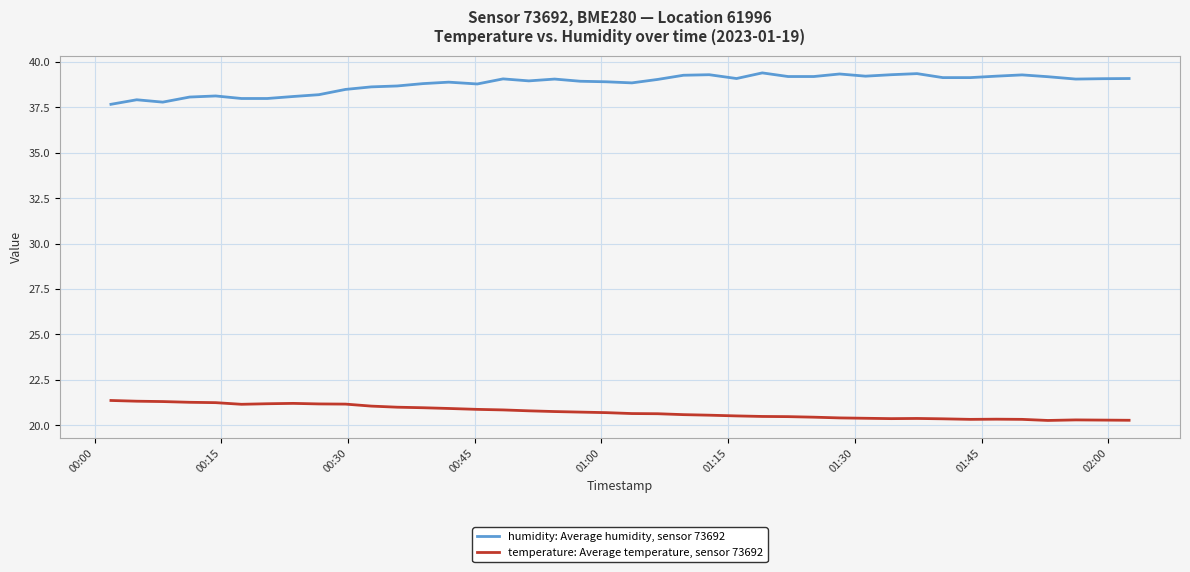

Which series has the largest total across all categories?

humidity: Average humidity, sensor 73692